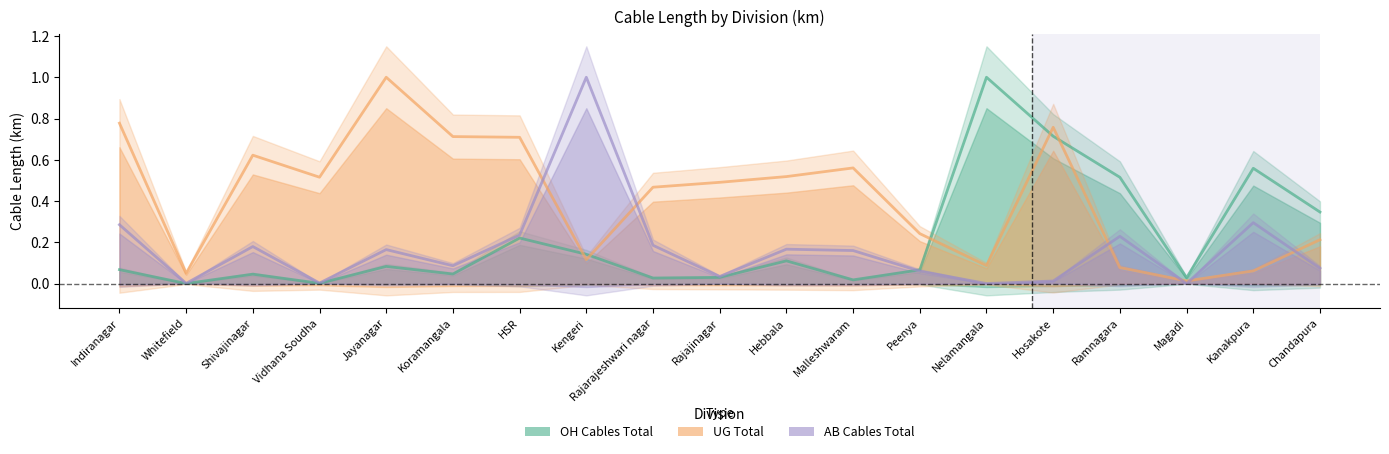

How many values in the AB Cables Total series exceed 0?

17